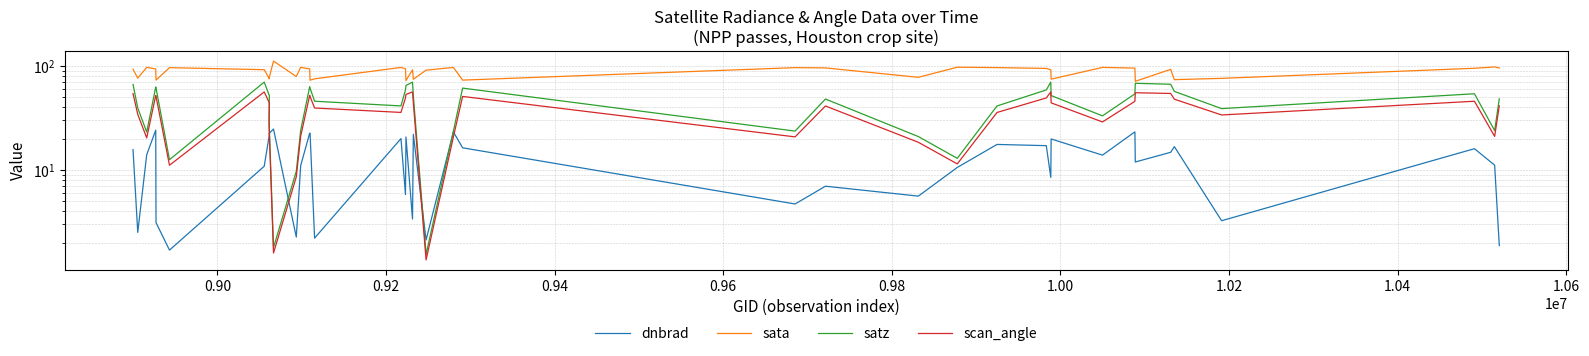

How many values in the dnbrad series exceed 14?

20